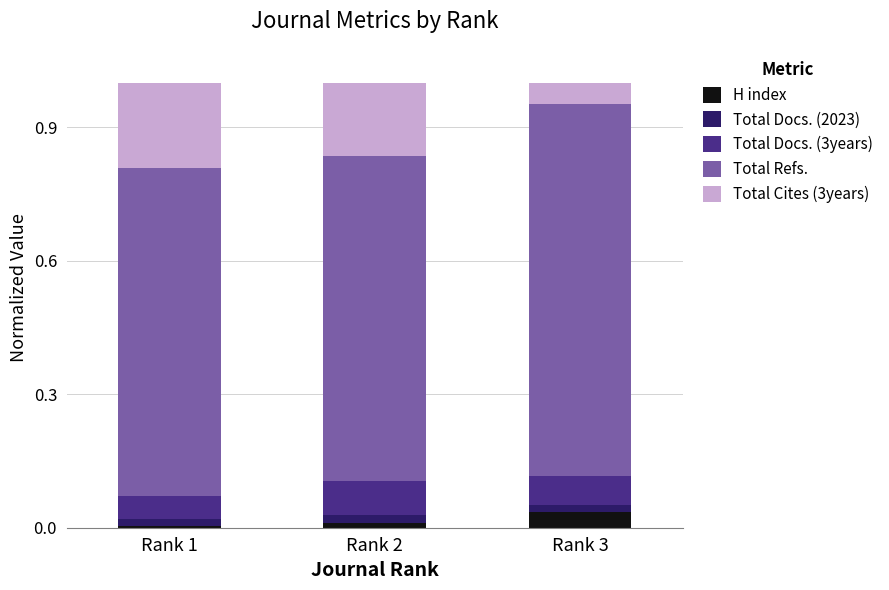

At which label does H index reach its peak?

Rank 3